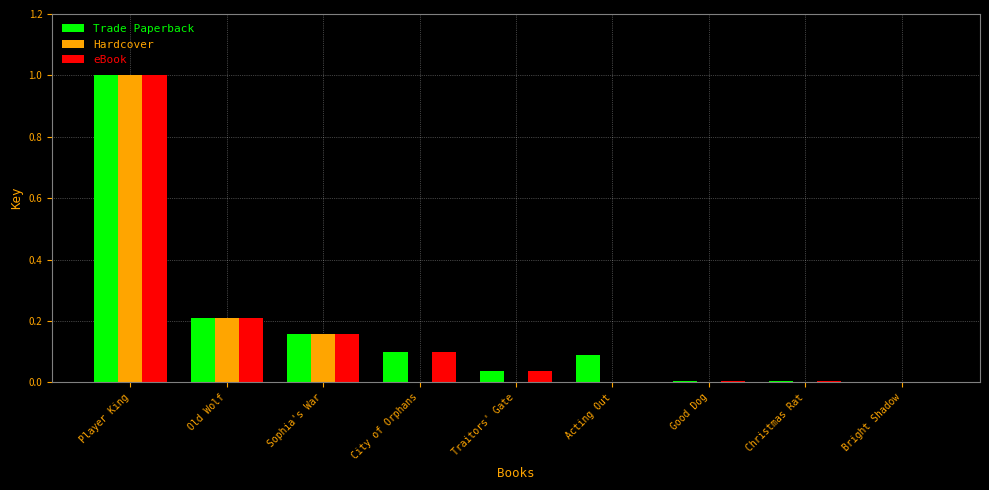

Between Player King and City of Orphans, which series saw the biggest shift?

Hardcover